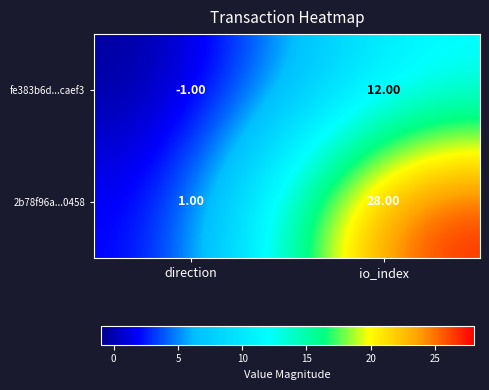

Rank the series at io_index from highest to lowest value.

2b78f96a...0458, fe383b6d...caef3